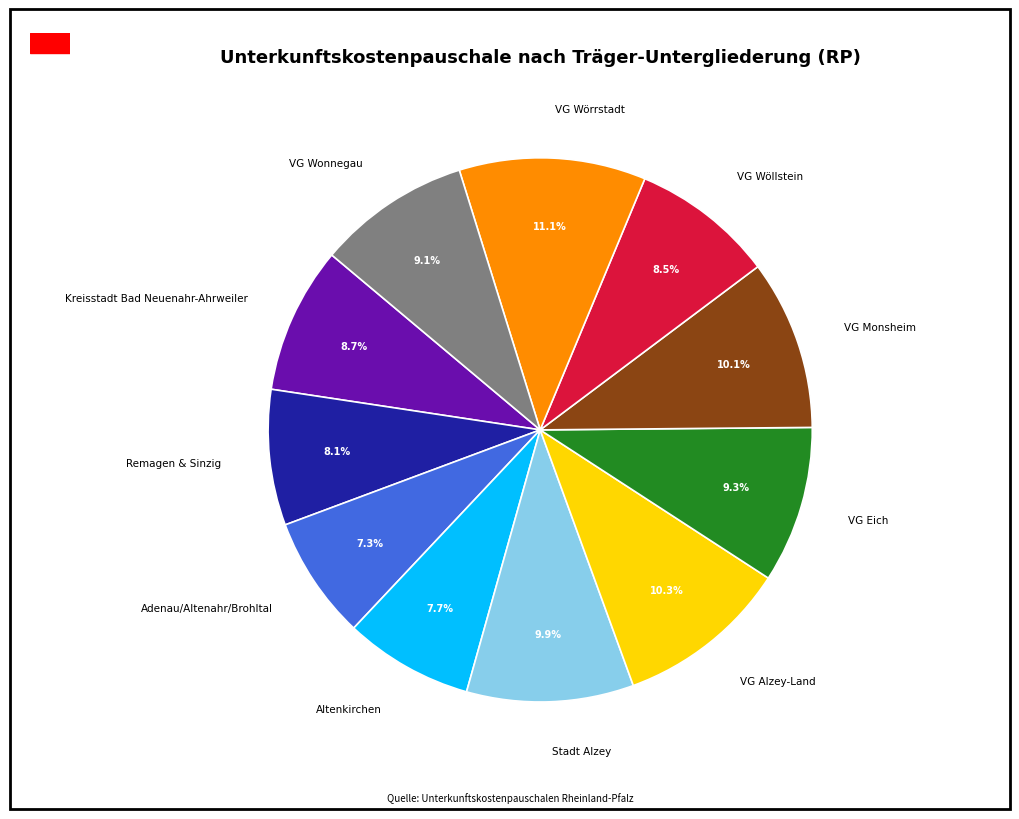

To the nearest percent, what is the difference between the VG Wonnegau and VG Wörrstadt slice percentages?

2%